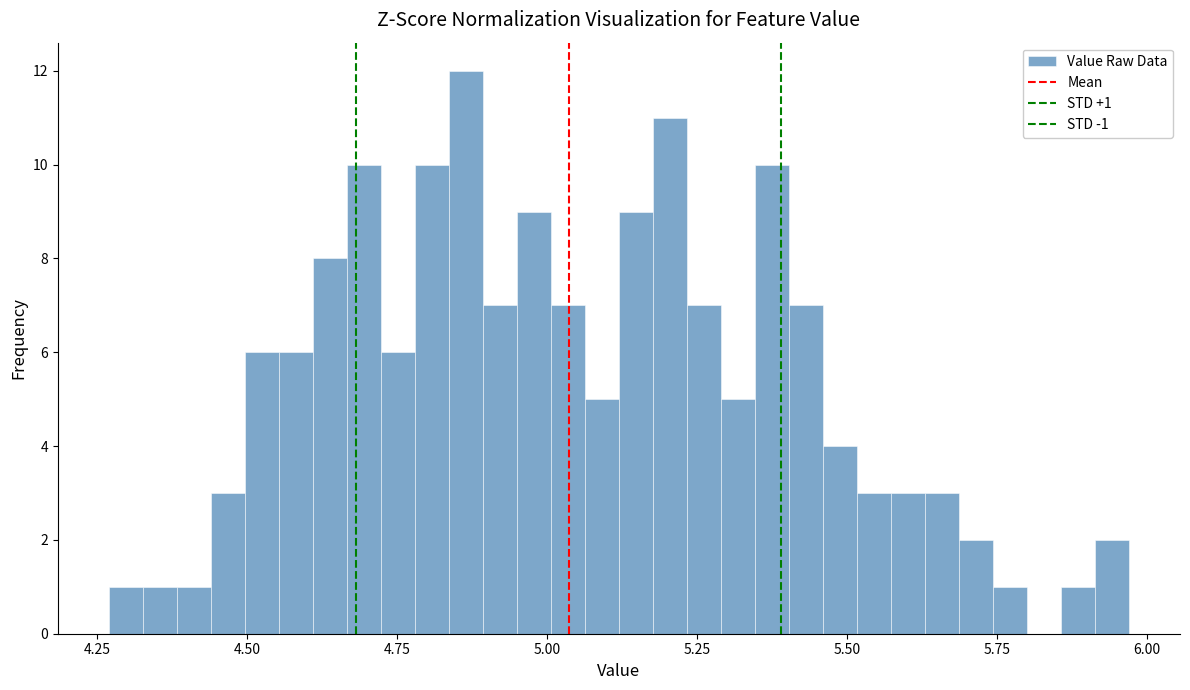

Around what value on the x-axis is the tallest bar? Give the approximate position of its centre, as read against the axis.

4.85